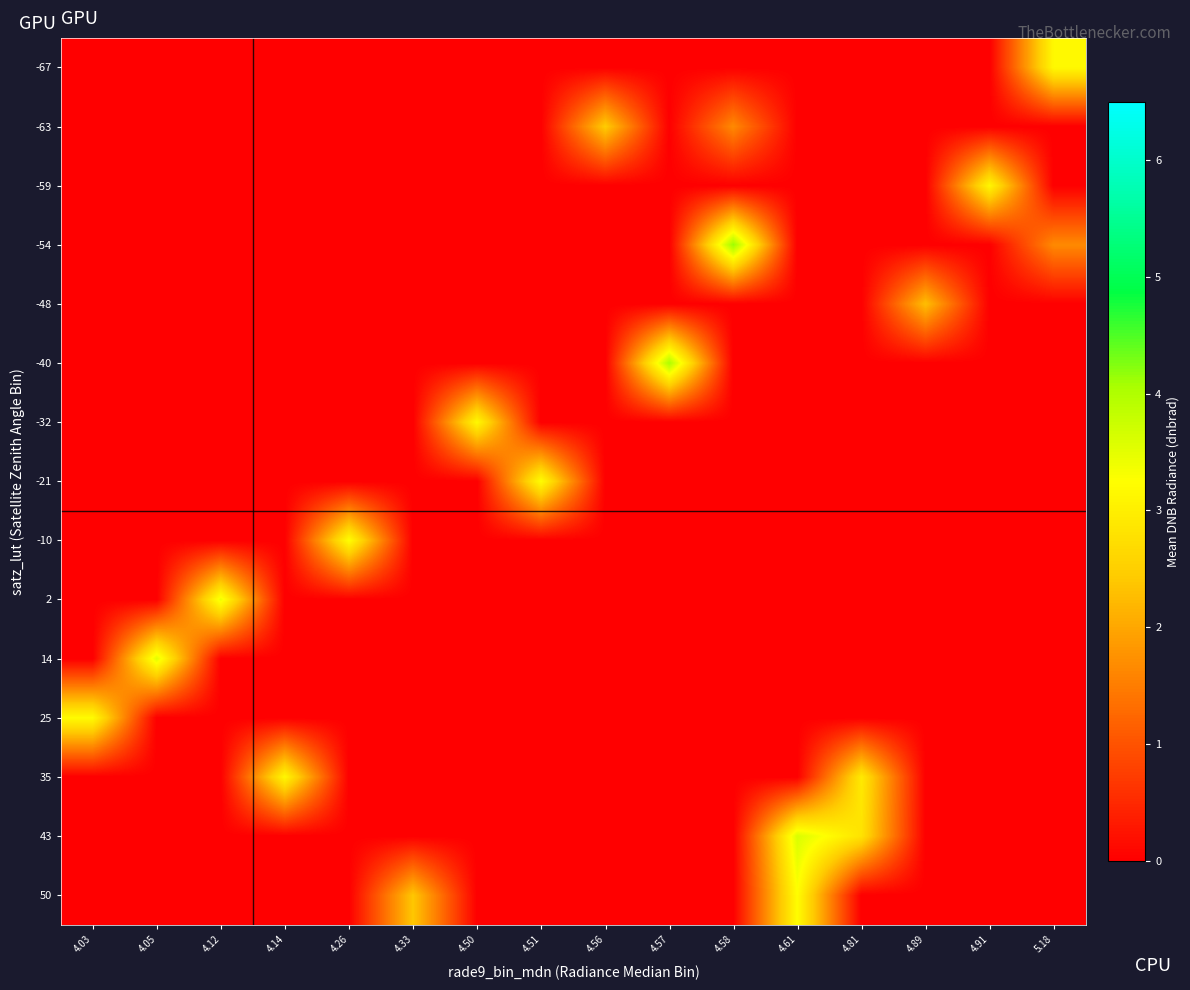

Rank the series at 4.81 from highest to lowest value.

35, 43, -67, -63, -59, -54, -48, -40, -32, -21, -10, 2, 14, 25, 50